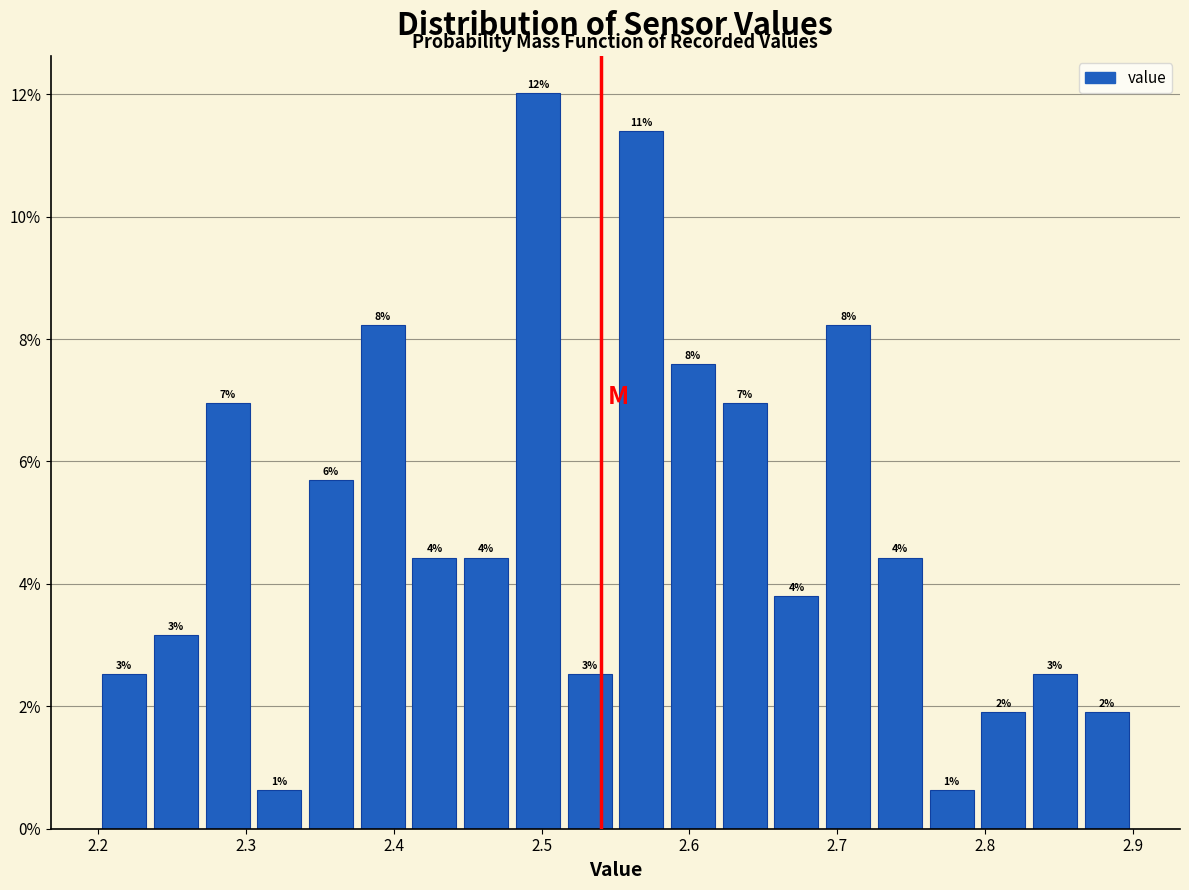

Around what value on the x-axis is the tallest bar? Give the approximate position of its centre, as read against the axis.

2.50